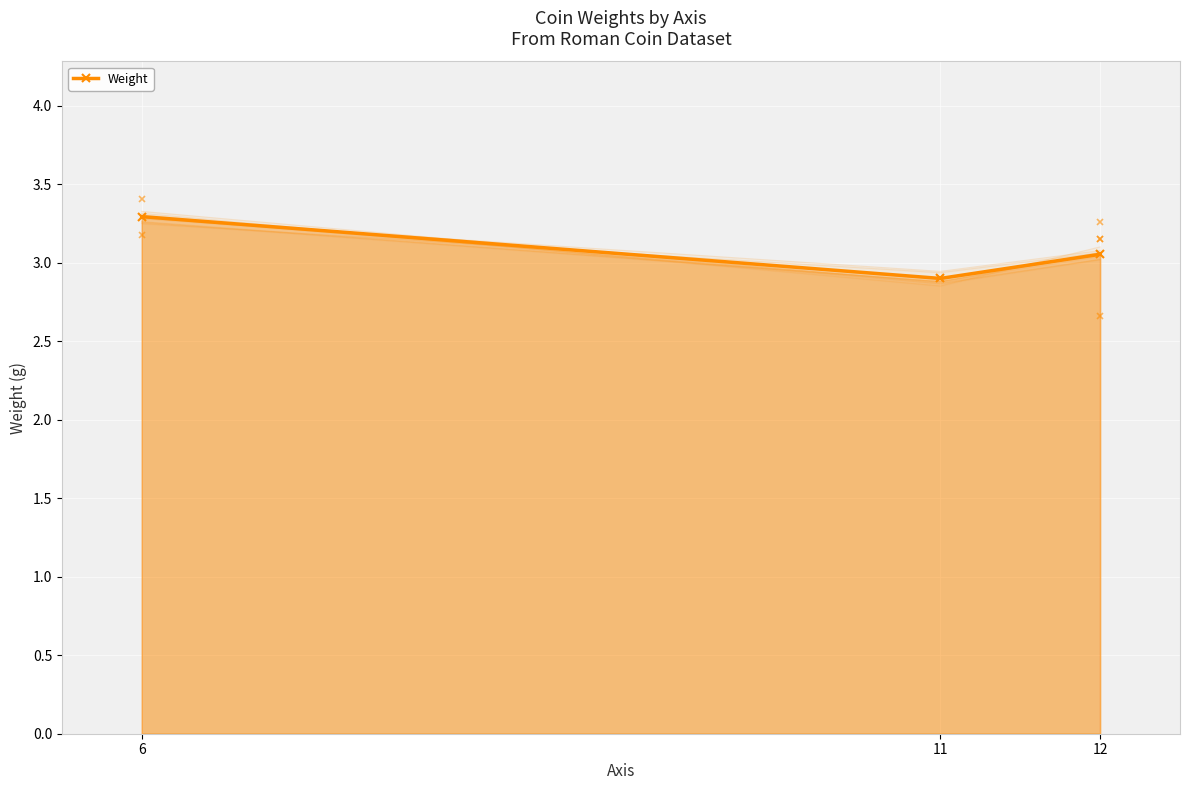

What is the value of the 1st point from the left?

3.3